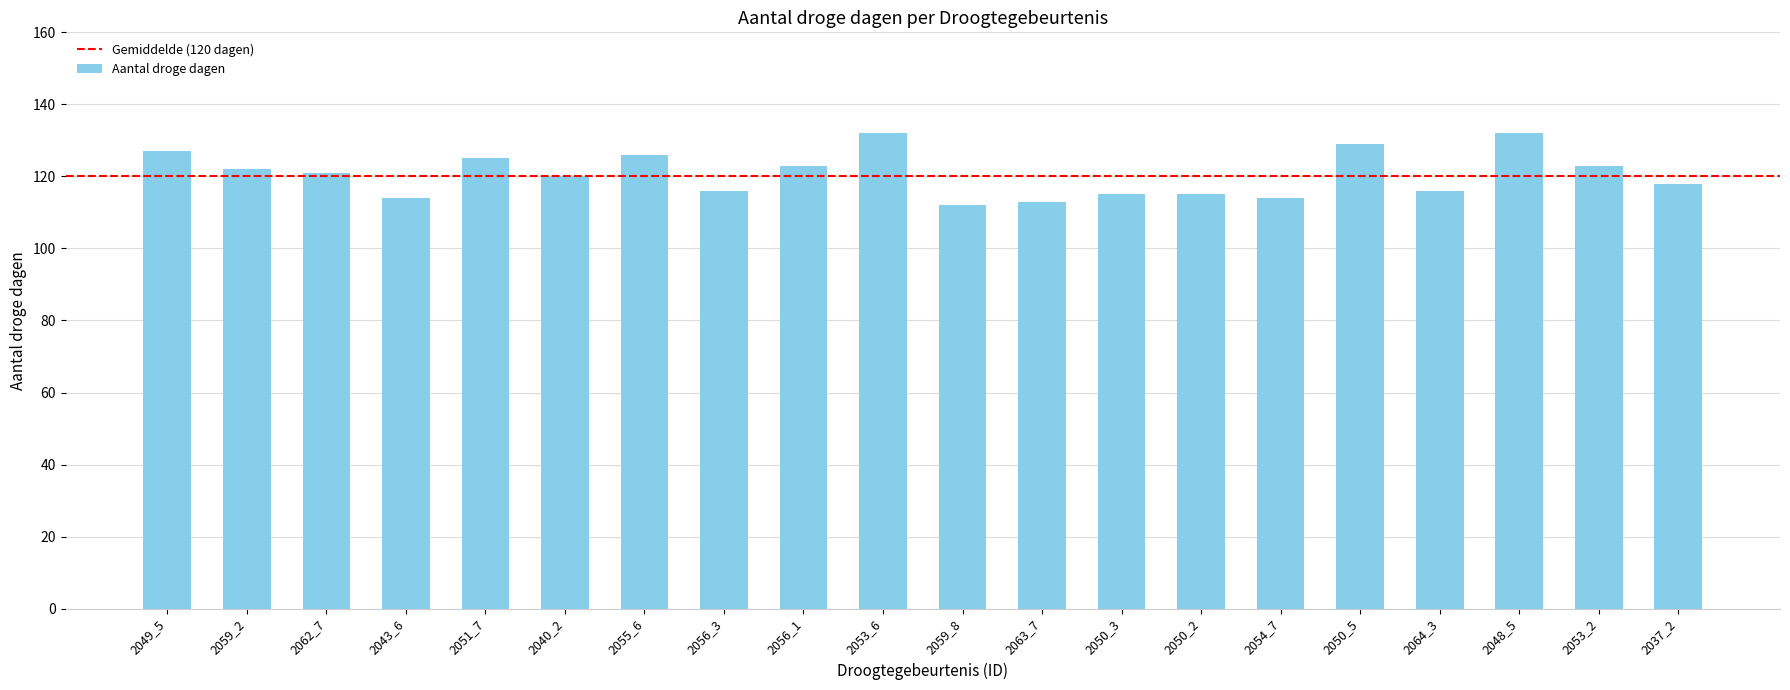

What is the difference between the second highest and second lowest values?

19